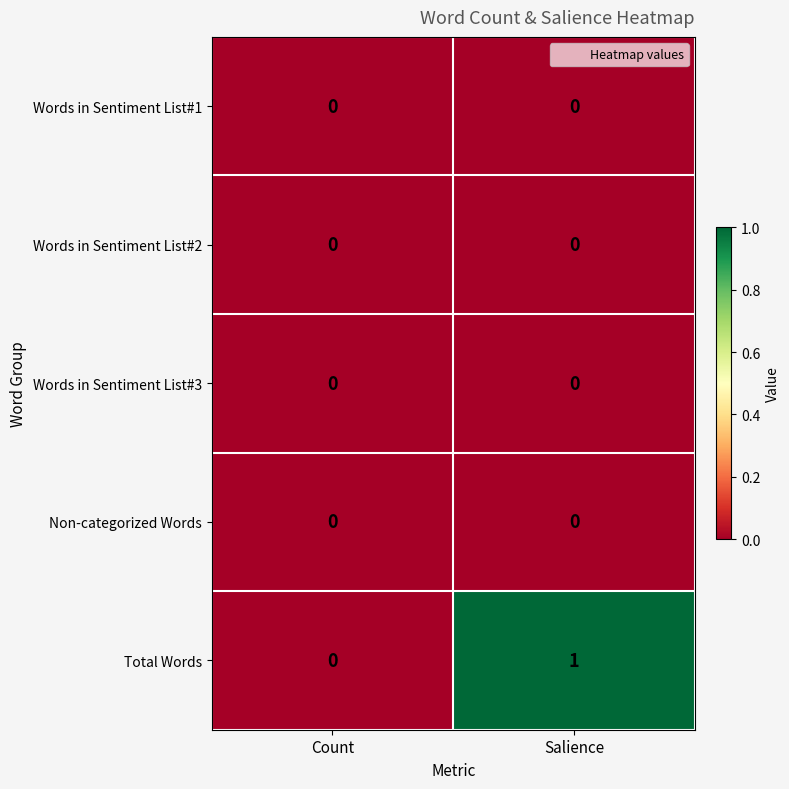

At which category is the sum across all series the highest?

Salience